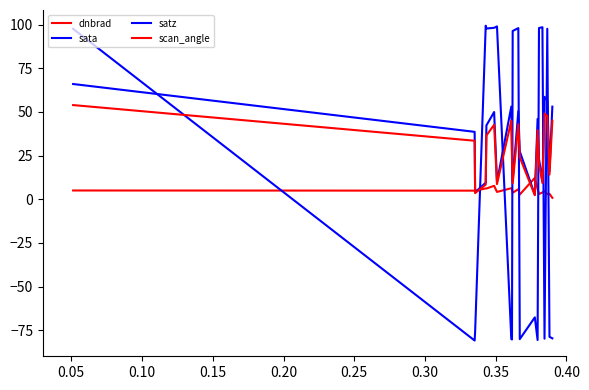

True or false: dnbrad and scan_angle intersect in this chart.

True